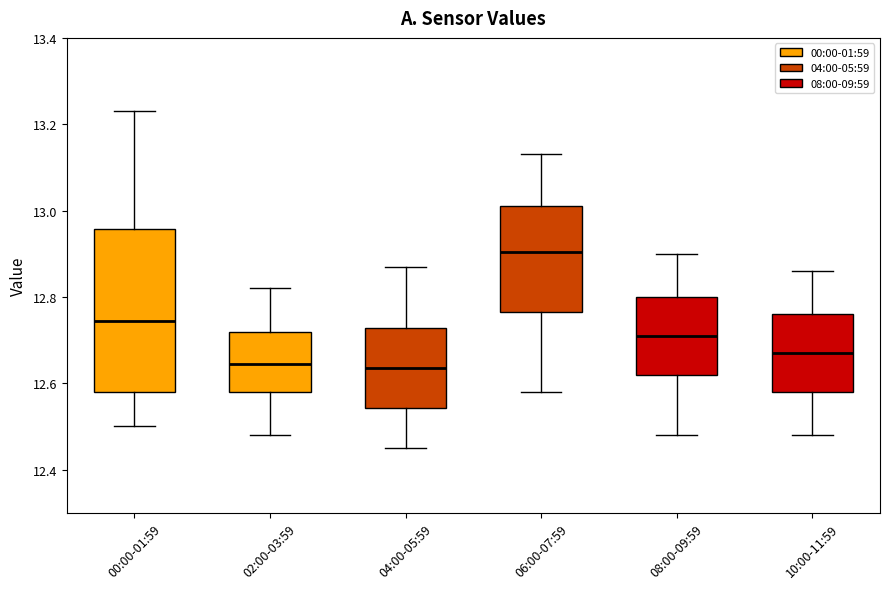

Reading left to right, read every box against the y-axis: the position of its median line, the range the box covers, and the ends of its whiskers. The values are not printed on the chart, so give them approximately, as read against the axis.

00:00-01:59: median 12.74, box 12.58 to 12.96, whiskers 12.50 to 13.24
02:00-03:59: median 12.64, box 12.58 to 12.72, whiskers 12.48 to 12.82
04:00-05:59: median 12.64, box 12.54 to 12.72, whiskers 12.46 to 12.88
06:00-07:59: median 12.90, box 12.76 to 13.02, whiskers 12.58 to 13.14
08:00-09:59: median 12.72, box 12.62 to 12.80, whiskers 12.48 to 12.90
10:00-11:59: median 12.68, box 12.58 to 12.76, whiskers 12.48 to 12.86